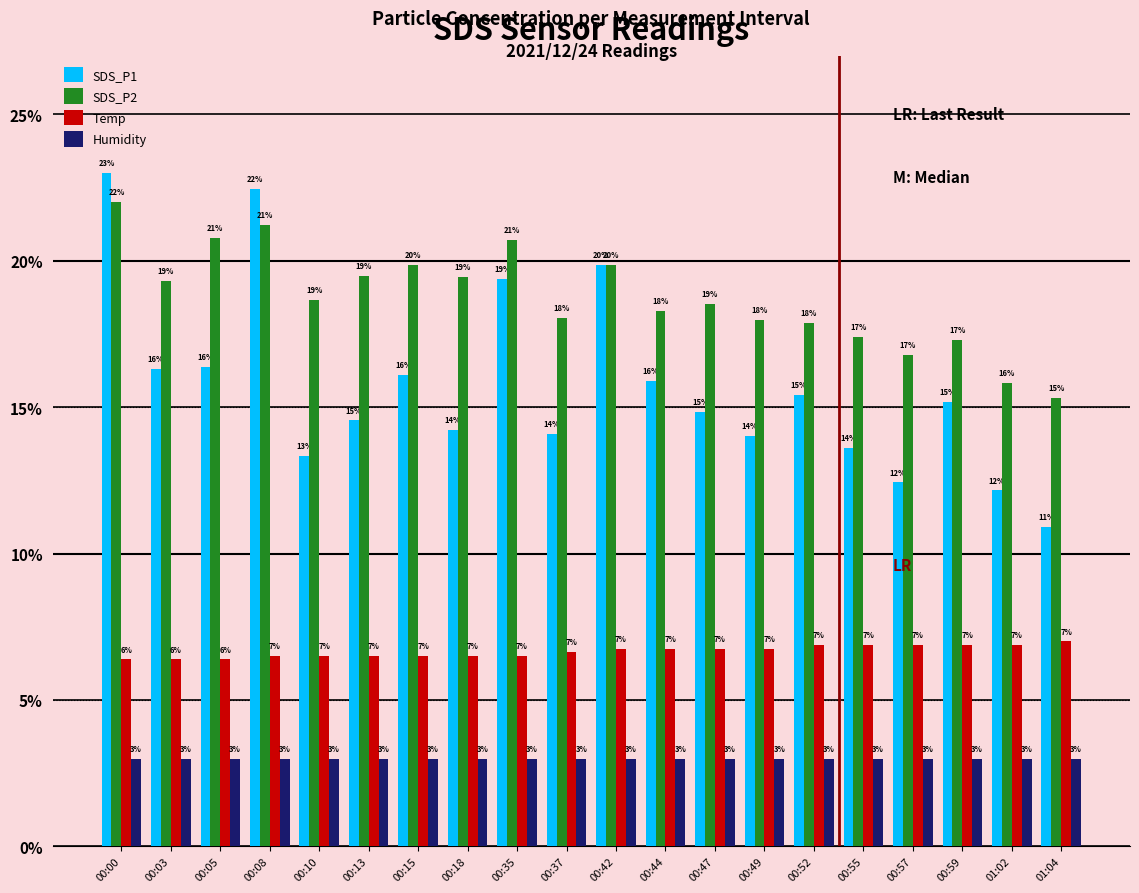

What is the difference between the maximum and minimum values in the Temp series?

0.6